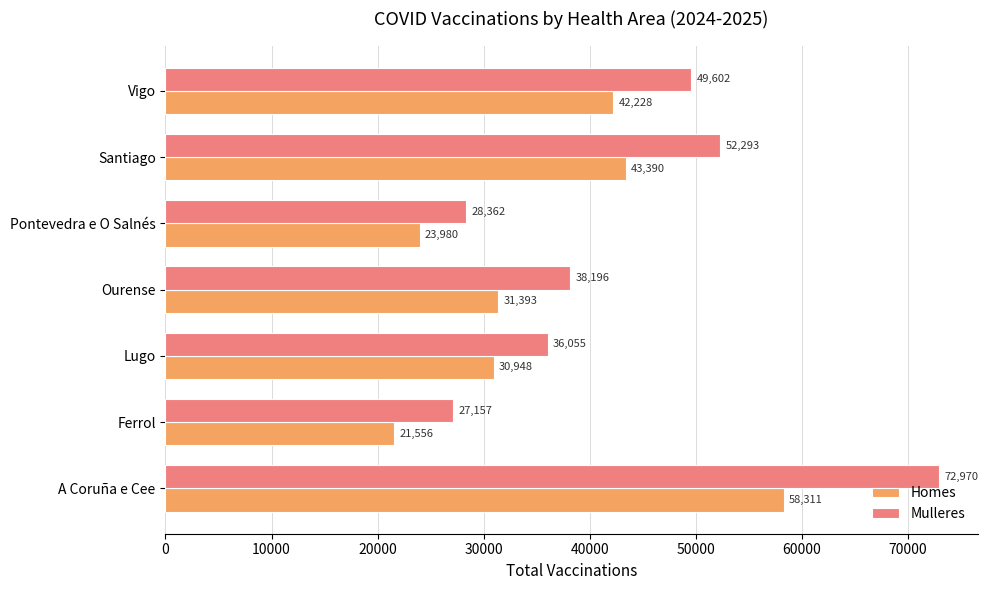

What is the difference between the second highest and minimum values in the Mulleres series?

25136